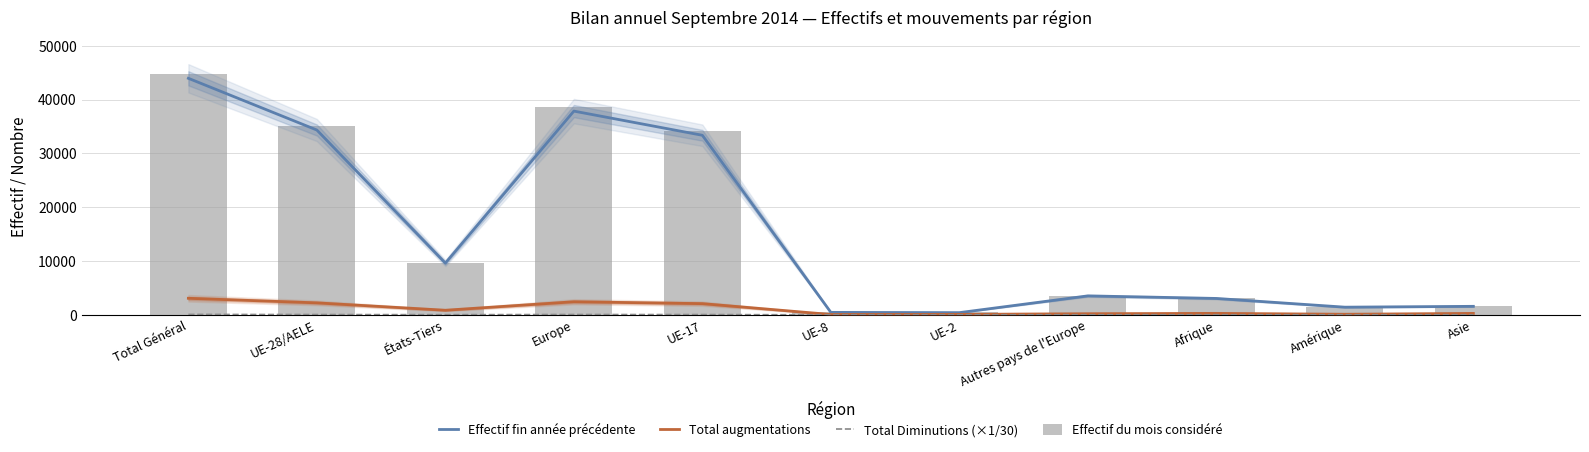

How many data points does each series have?

11